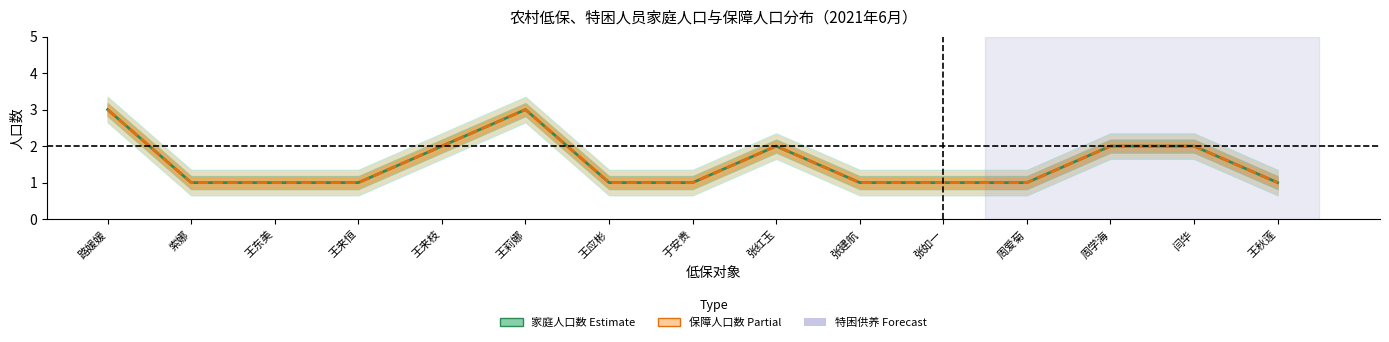

Rank the series at 王东美 from lowest to highest value.

家庭人口数, 保障人口数